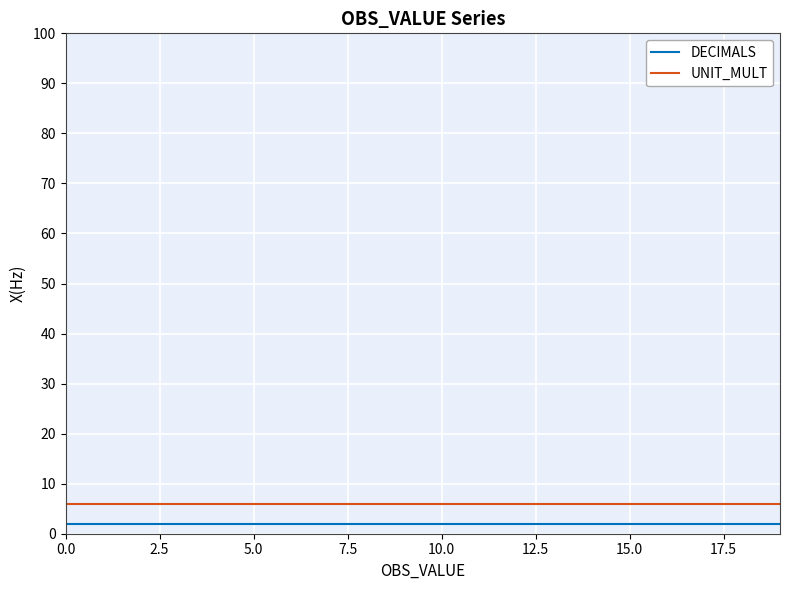

How many lines are shown in the chart?

2